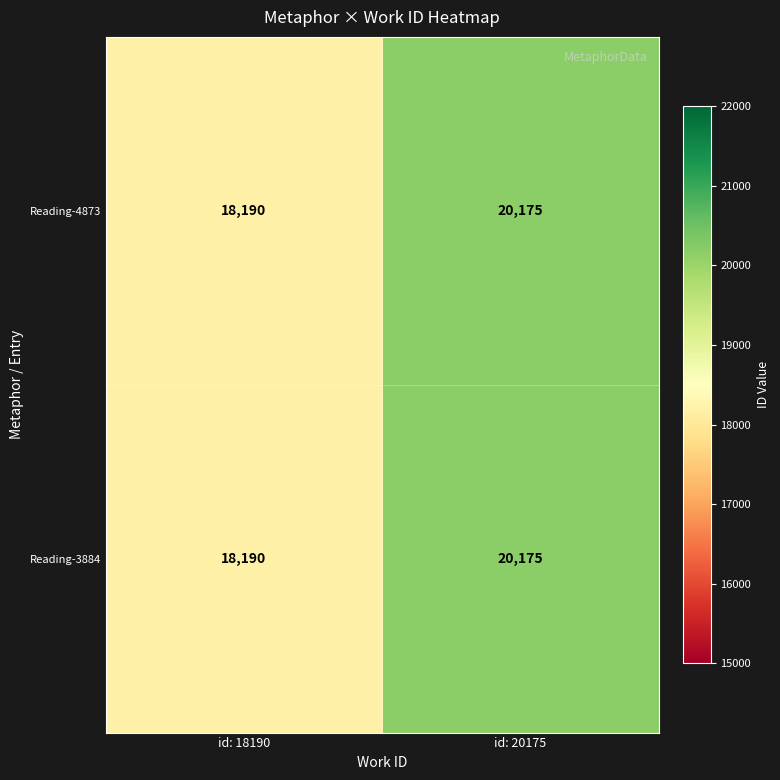

What is the highest value of the Reading-4873 series?

20175